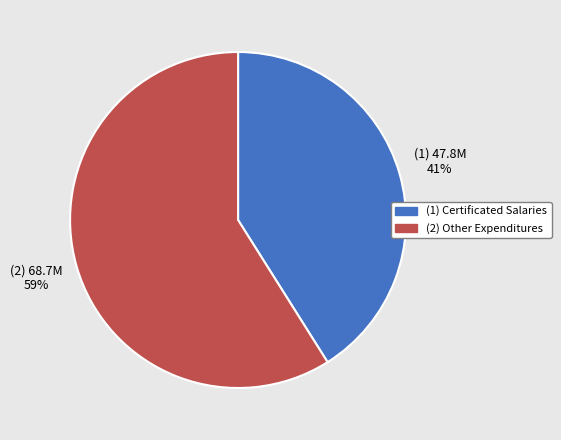

Is there a majority slice in this chart?

Yes